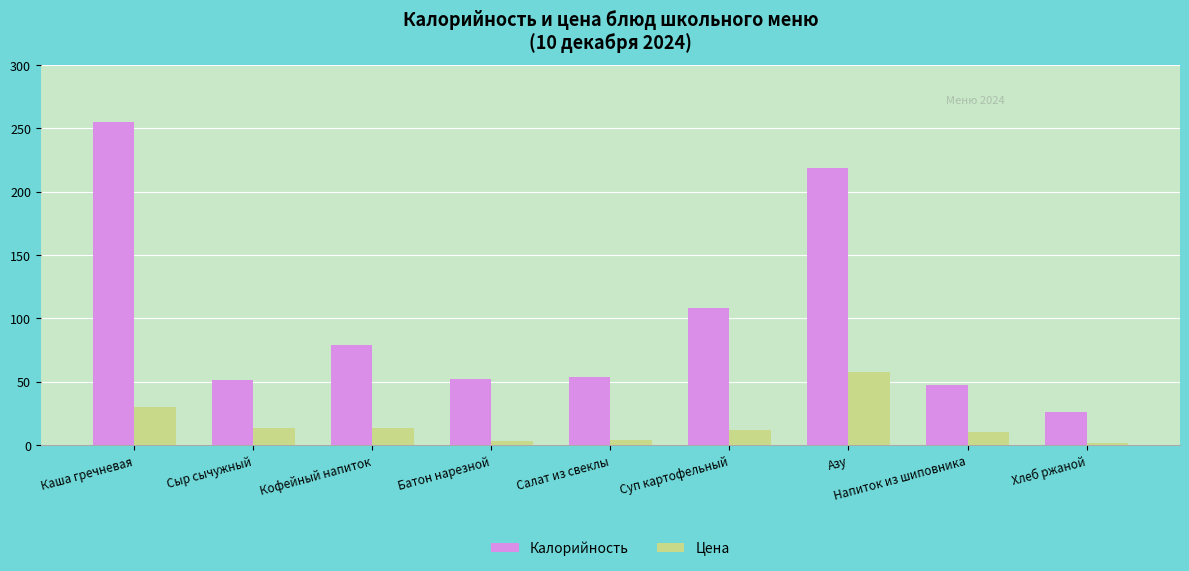

At which category is the sum across all series the highest?

Каша гречневая